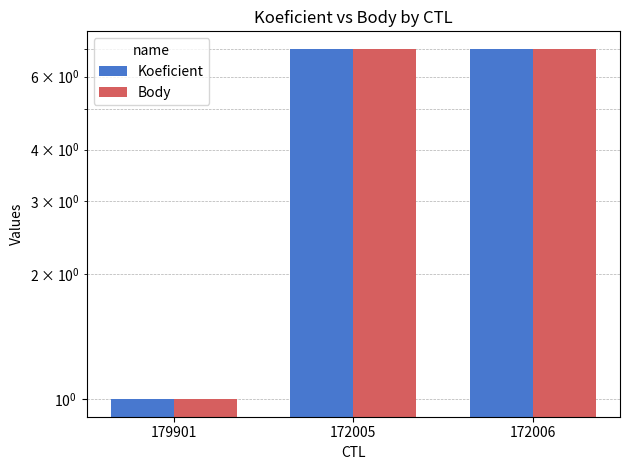

Reading left to right, list all the values displayed in this chart.

Koeficient: 179901=1	172005=7	172006=7
Body: 179901=1	172005=7	172006=7